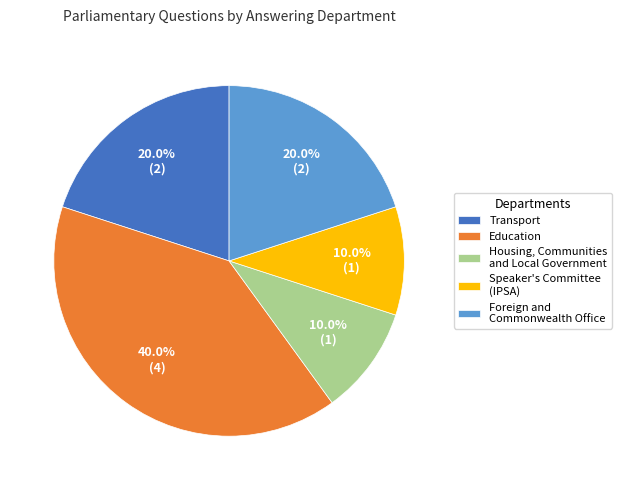

Is Education the majority of the pie?

No